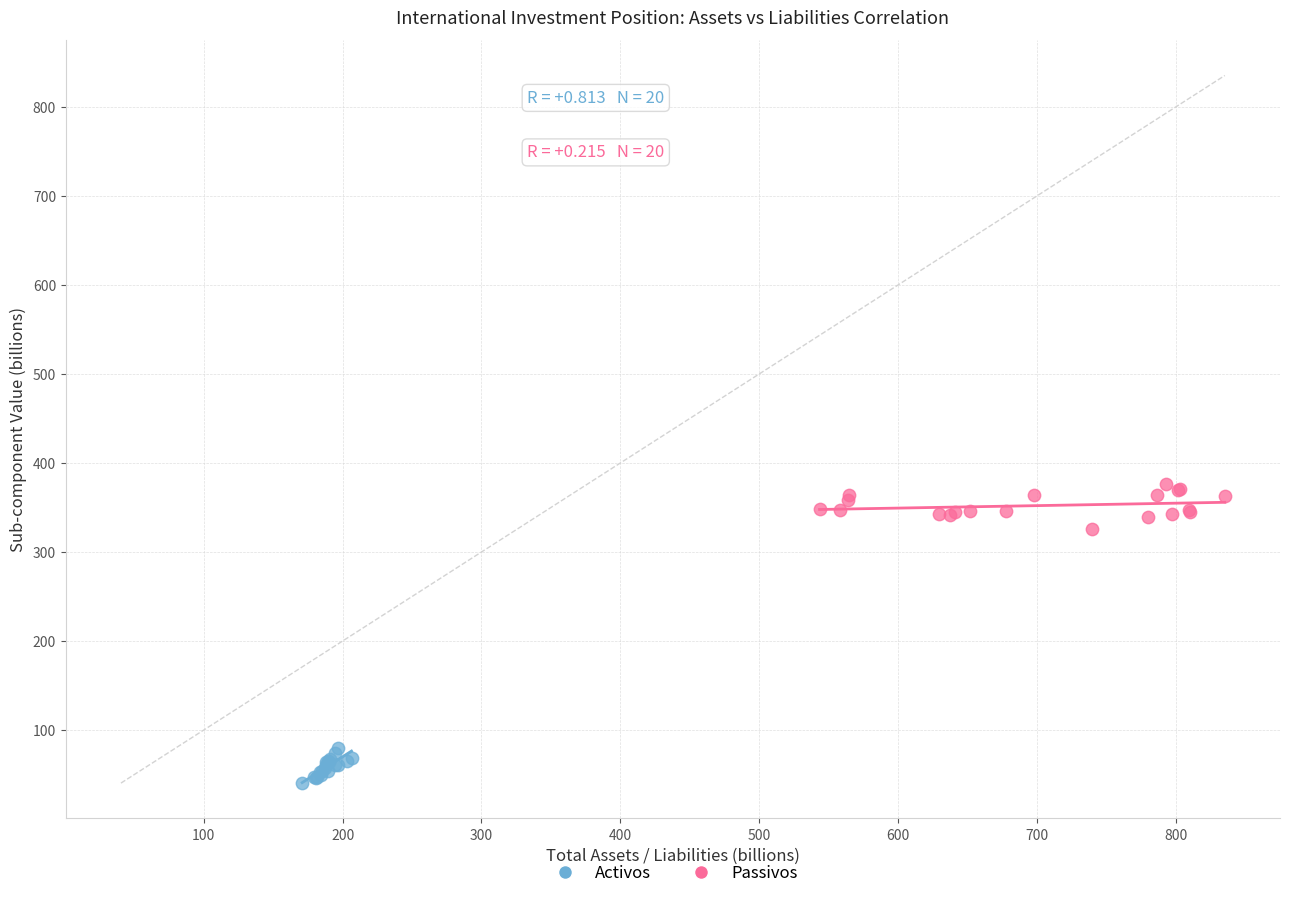

Which series reaches the maximum Y coordinate?

Passivos